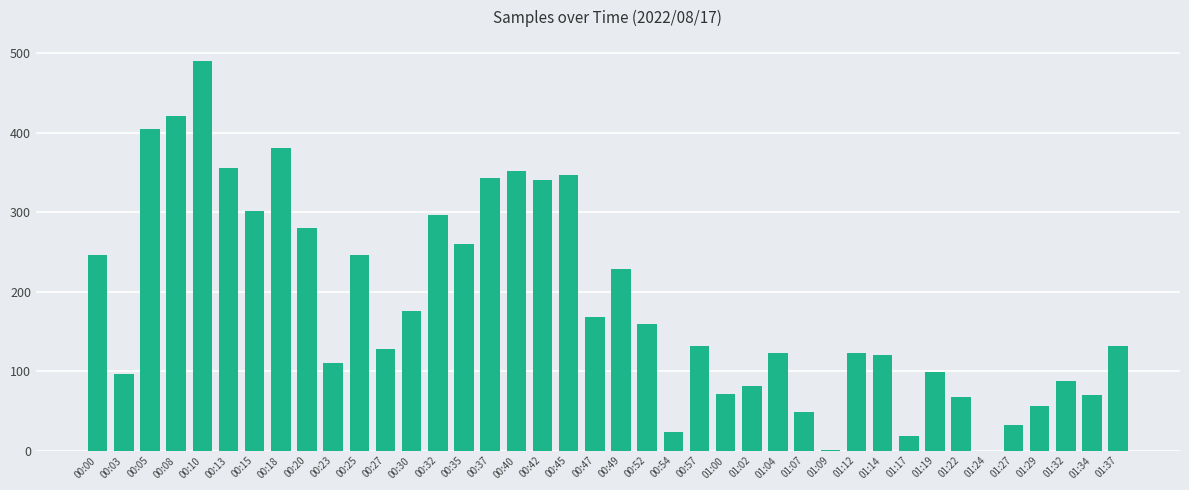

The chart shows a value of 152.7 at 00:49. True or false?

False